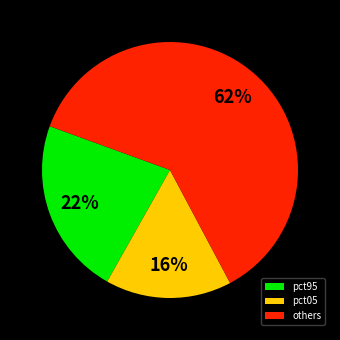

Which category has the biggest portion of the pie?

others